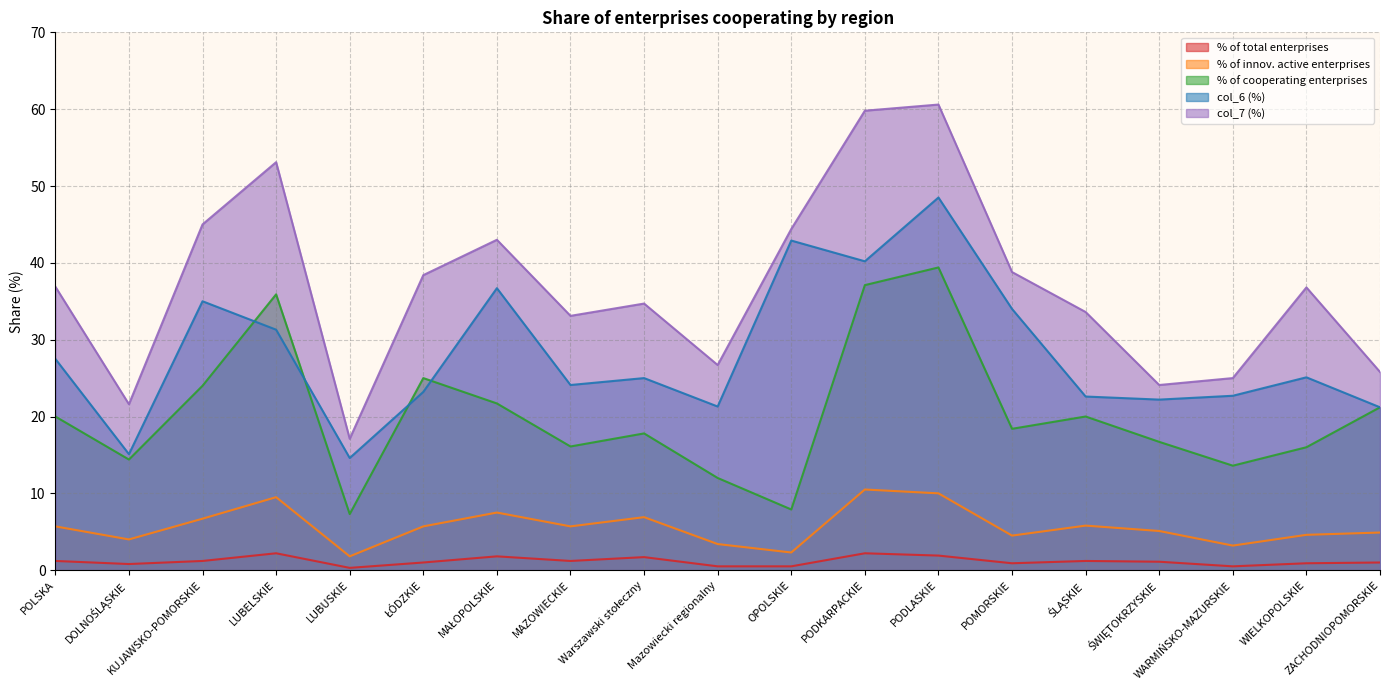

Does the chart display data point markers on the line(s)?

No